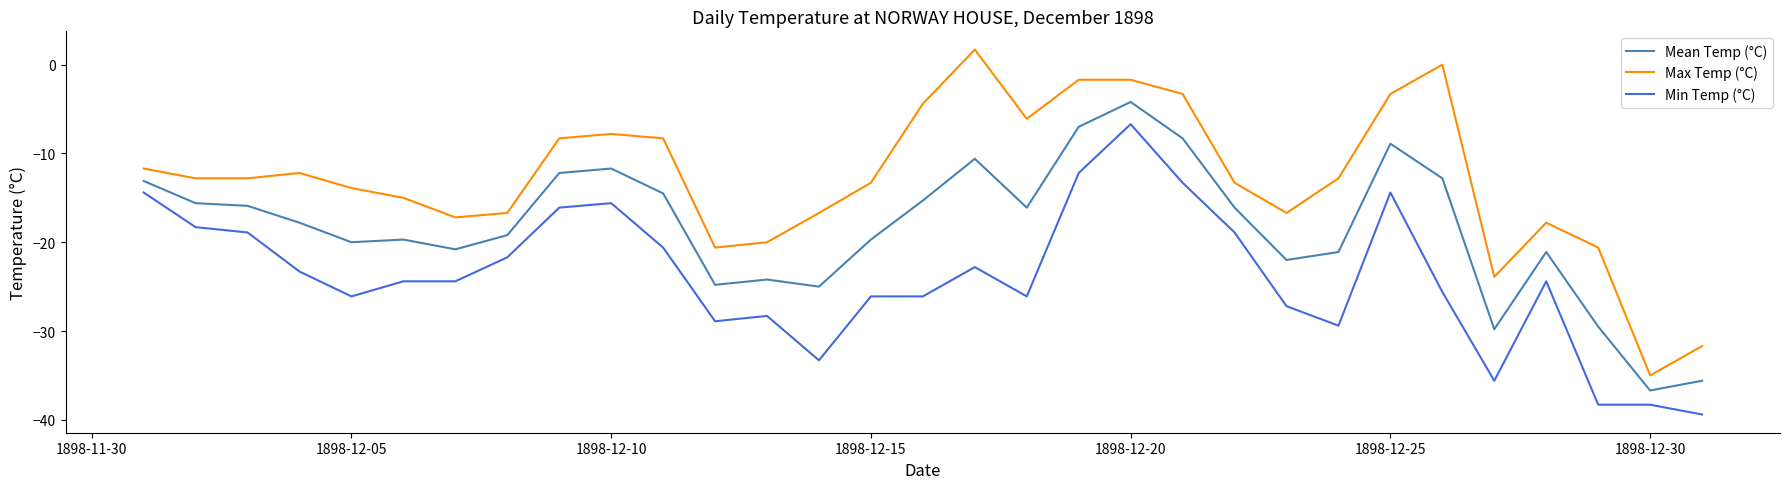

Does the chart have visible grid lines?

No